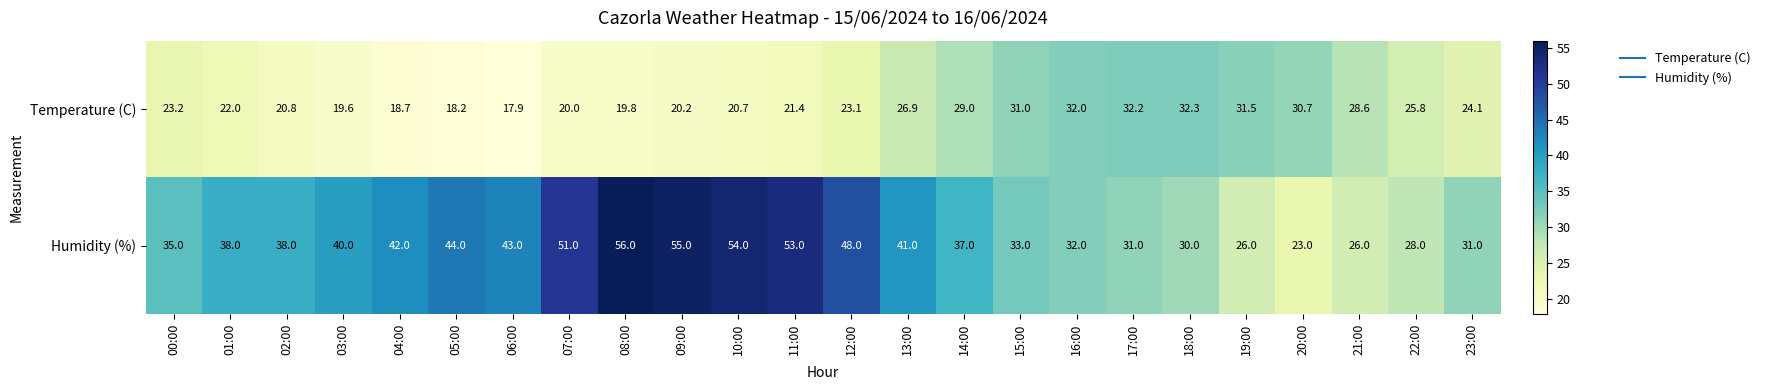

At how many categories does at least one series exceed 47?

6